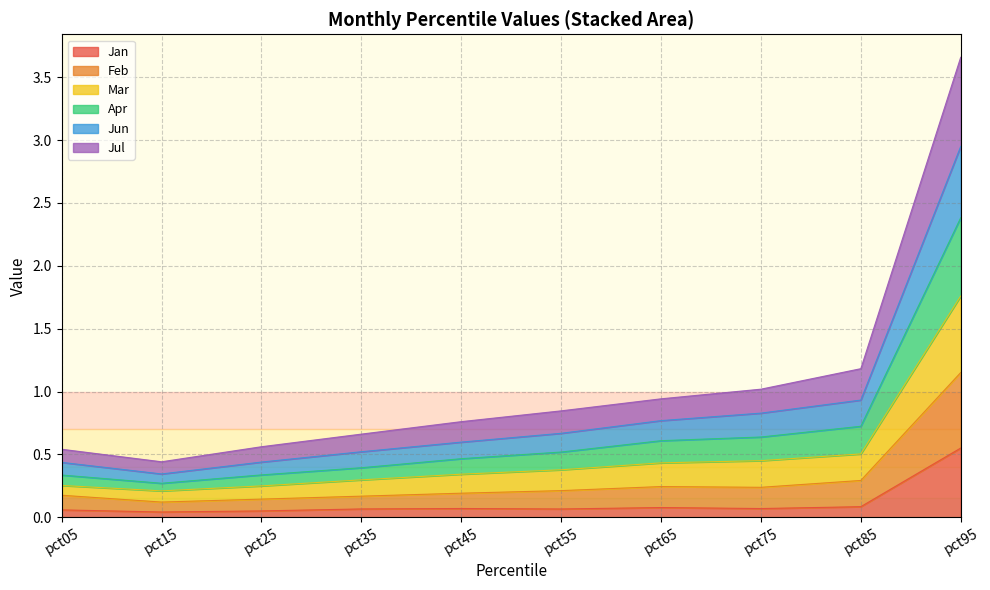

What is the maximum value shown in the chart?

3.7